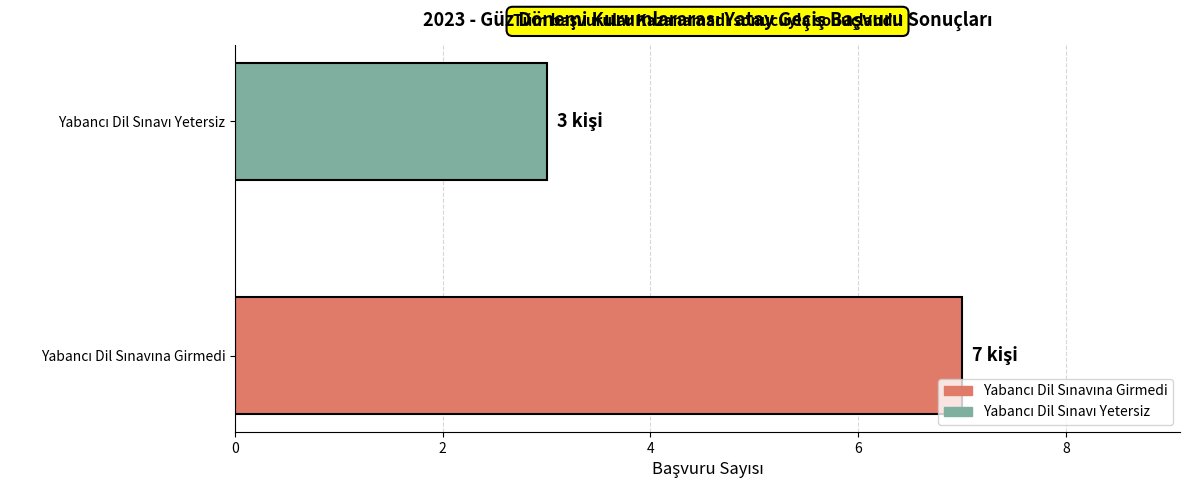

What is the minimum value shown in the chart?

3